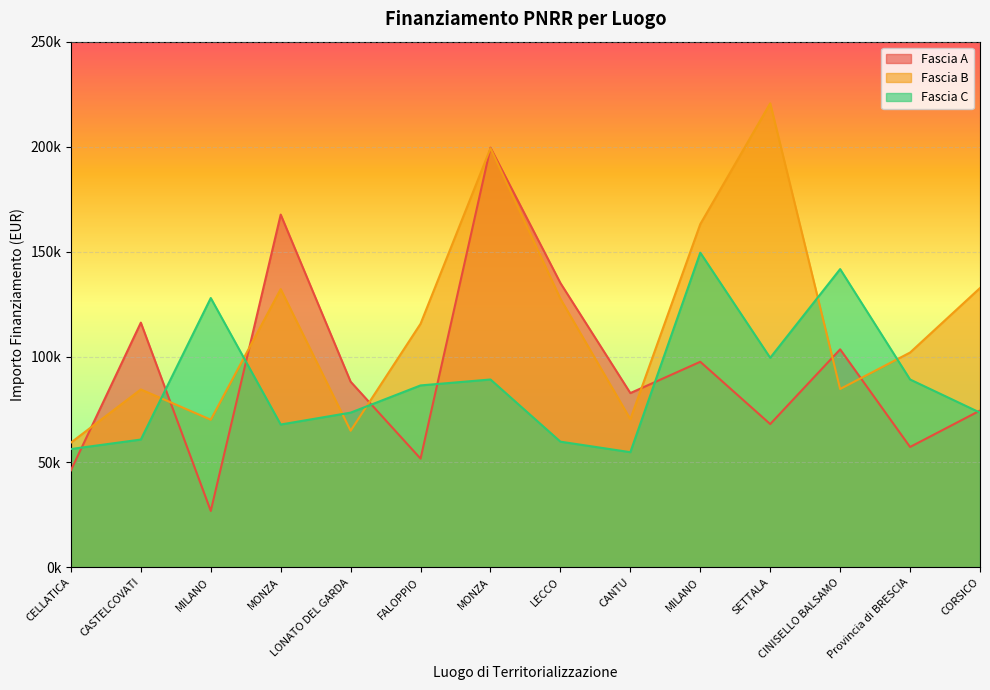

Reading left to right, list all the values displayed in this chart.

Fascia A: 46044.5	116324.6	26730.0	167724.8	88213.8	51620.1	199567.7	135157.2	82798.6	97694.9	68057.8	103619.9	57160.7	74486.0
Fascia B: 59229.0	84538.8	70120.9	132279.7	64886.6	115789.8	199303.9	127674.8	70397.4	163198.8	220663.0	84744.5	102092.5	132781.0
Fascia C: 56181.6	60687.8	128032.6	67843.7	73496.1	86448.2	89266.3	59681.5	54682.1	149604.4	99582.8	141794.5	89266.3	73496.1